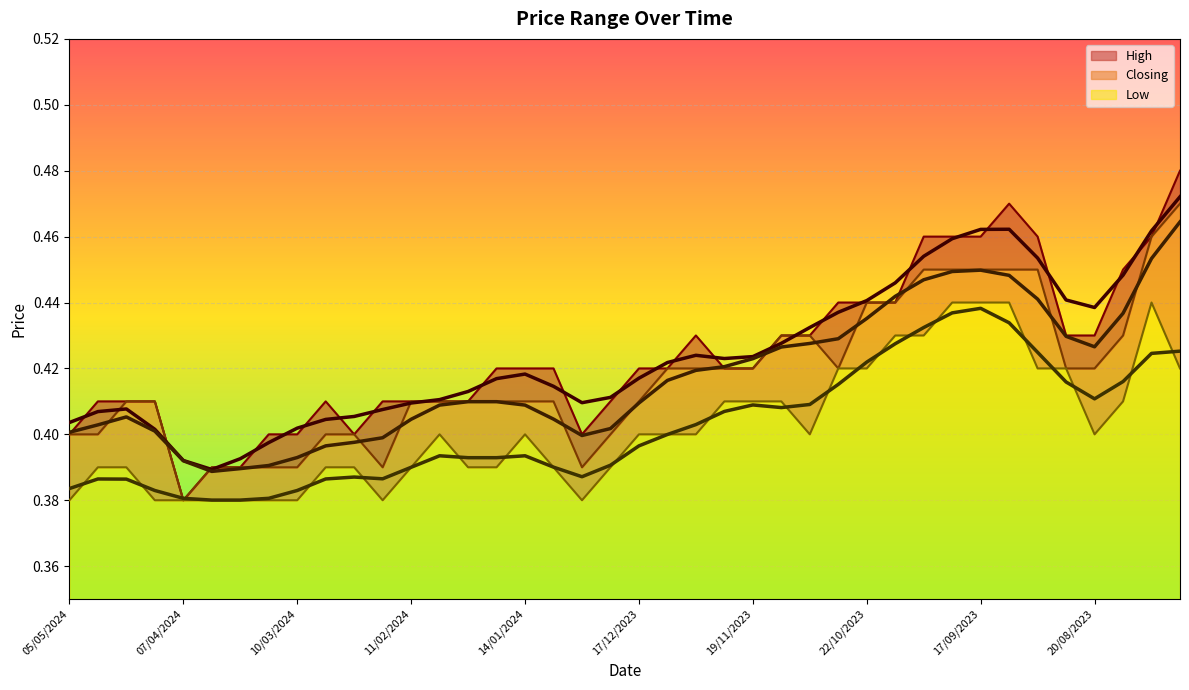

The value of High at 24/12/2023 is 0.1. True or false?

False